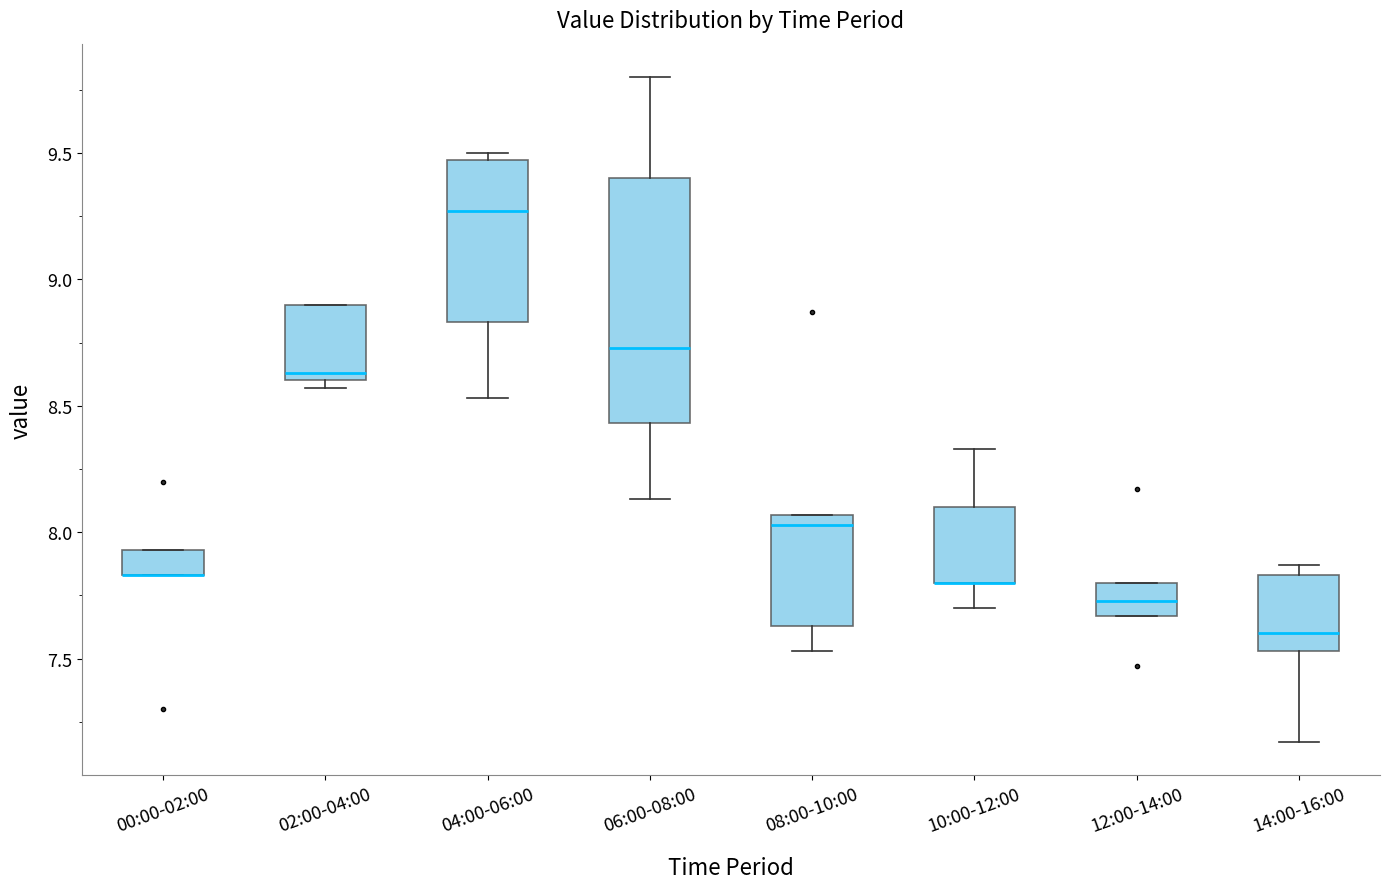

Reading left to right, read every box against the y-axis: the position of its median line, the range the box covers, and the ends of its whiskers. The values are not printed on the chart, so give them approximately, as read against the axis.

00:00-02:00: median 7.85 (drawn on the box's lower edge), box 7.85 to 7.95, whiskers 7.85 to 7.95
02:00-04:00: median 8.65, box 8.60 to 8.90, whiskers 8.55 to 8.90
04:00-06:00: median 9.25, box 8.85 to 9.45, whiskers 8.55 to 9.50
06:00-08:00: median 8.75, box 8.45 to 9.40, whiskers 8.15 to 9.80
08:00-10:00: median 8.05 (just below the box's upper edge), box 7.65 to 8.05, whiskers 7.55 to 8.05
10:00-12:00: median 7.80 (drawn on the box's lower edge), box 7.80 to 8.10, whiskers 7.70 to 8.35
12:00-14:00: median 7.75, box 7.65 to 7.80, whiskers 7.65 to 7.80
14:00-16:00: median 7.60, box 7.55 to 7.85, whiskers 7.15 to 7.85 (just above the box's upper edge)